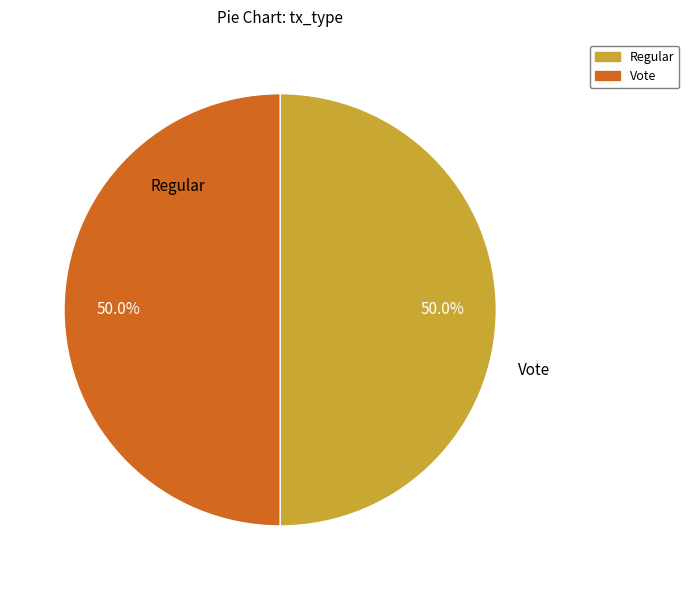

How many segments does this pie chart have?

2